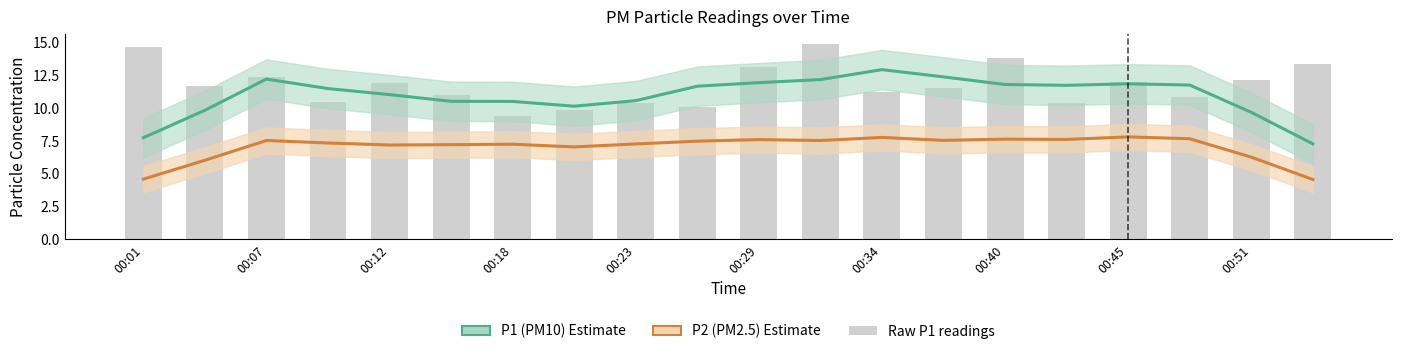

True or false: P2 (PM2.5) has a value of 4.5 at 00:40.

False